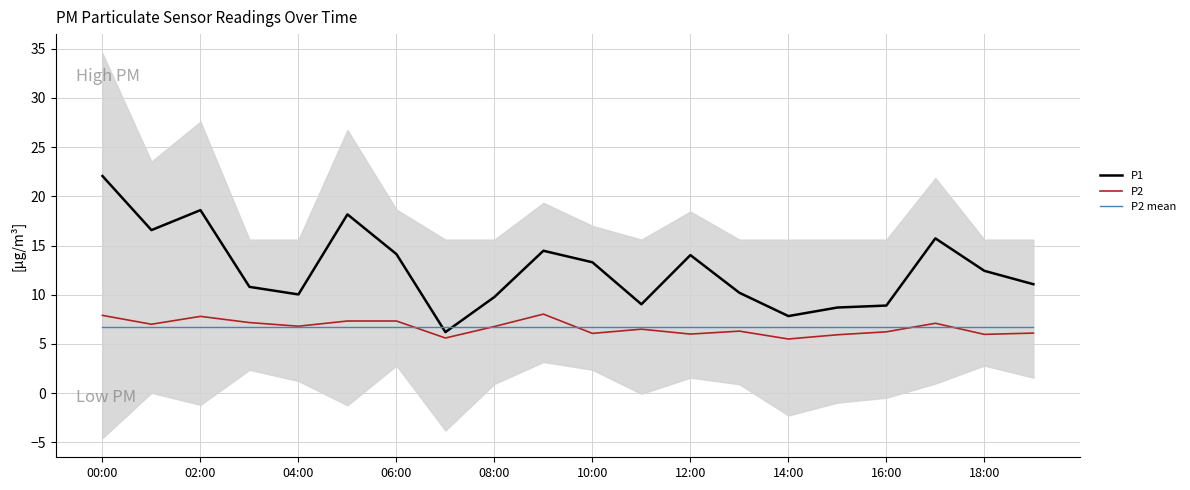

How many values in the P1 series exceed 12?

10